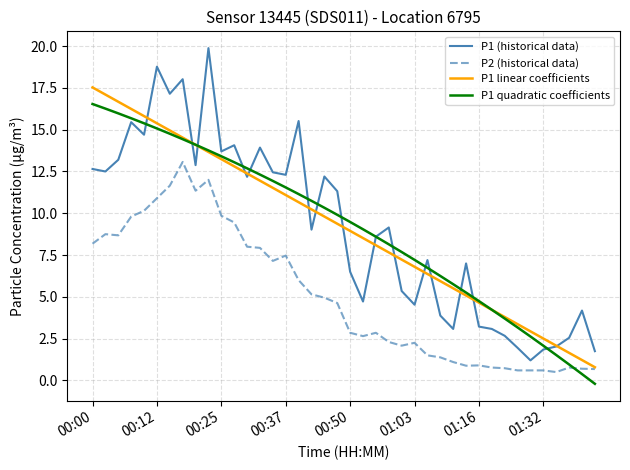

What are all the series names shown in the legend?

P1 (historical data), P2 (historical data), P1 linear coefficients, P1 quadratic coefficients